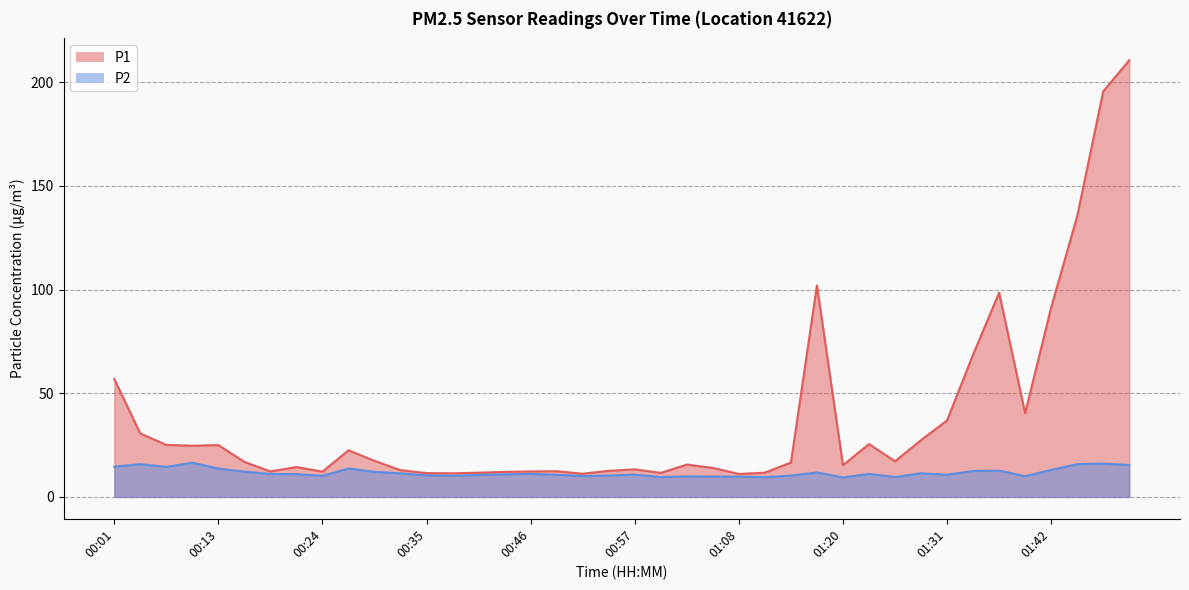

What is the difference between the highest and lowest values at 01:12?

2.2